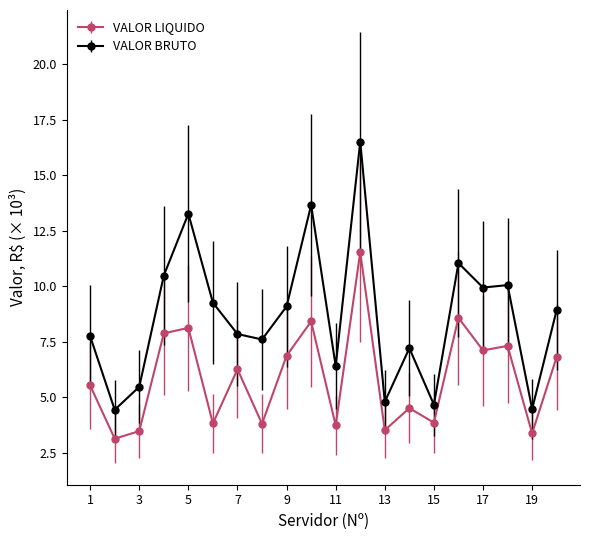

What is the average value of the VALOR LIQUIDO series?

5.9